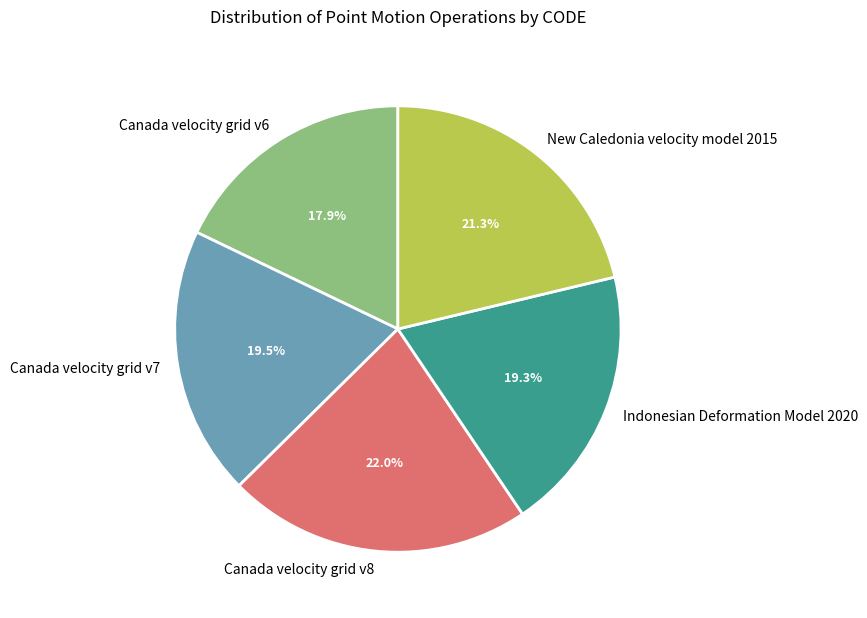

To the nearest percent, what is the average slice percentage?

20%